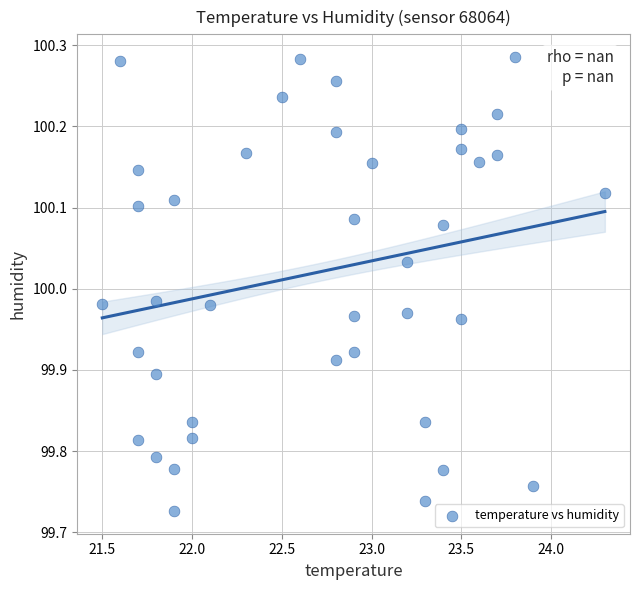

What is the range of X values (max minus min)?

2.8